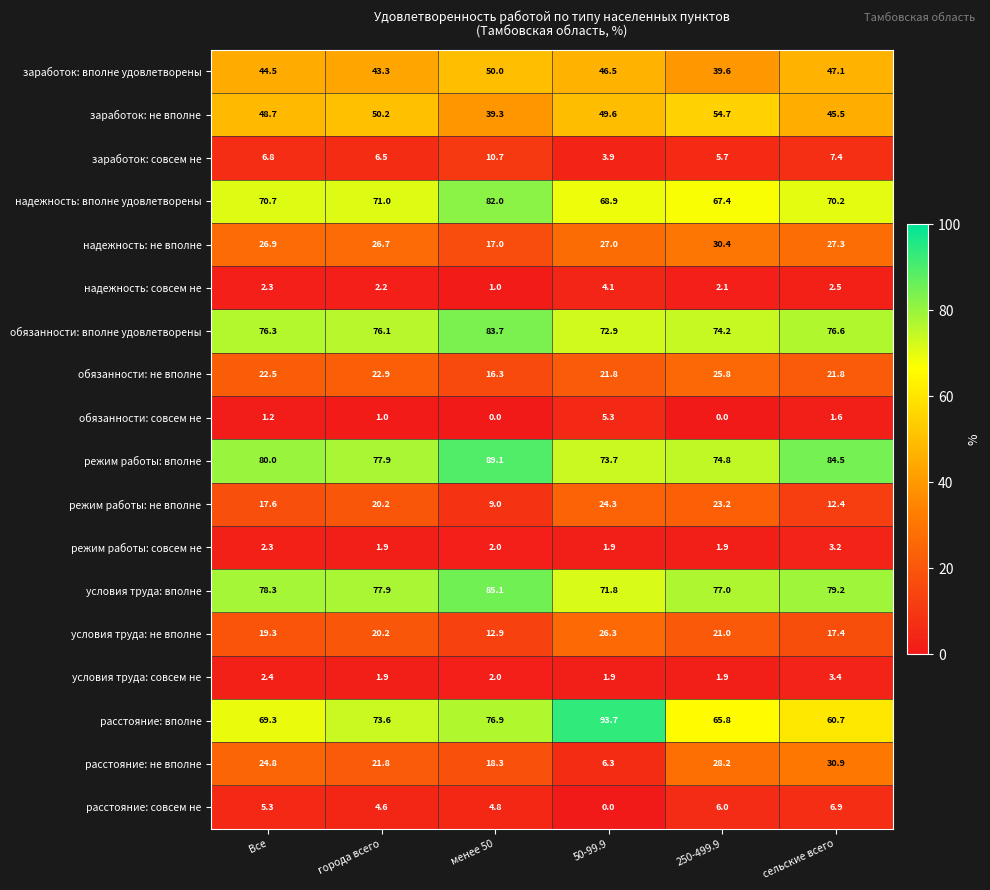

Between менее 50 and 250-499.9, which series saw the biggest shift?

заработок: не вполне